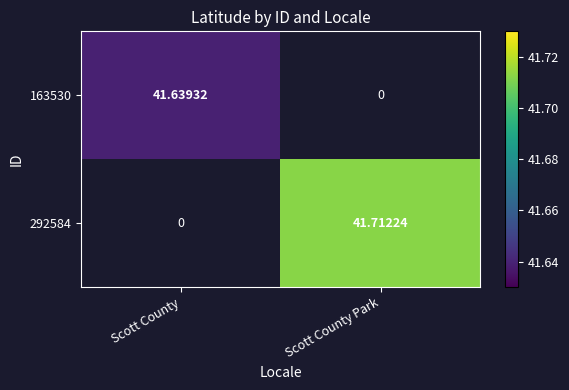

Is the value of 292584 at Scott County Park greater than the value of 163530 at Scott County?

Yes